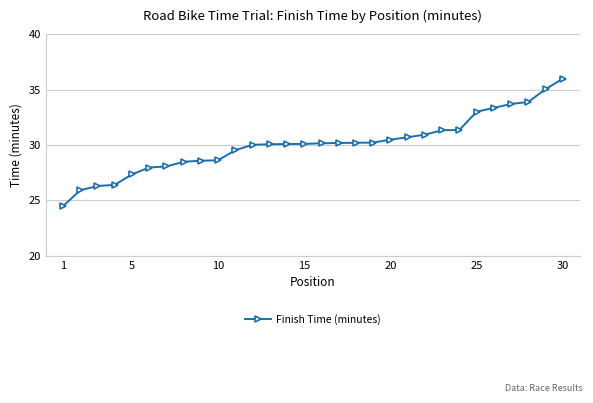

What is the value of the 21st point from the left?

30.7